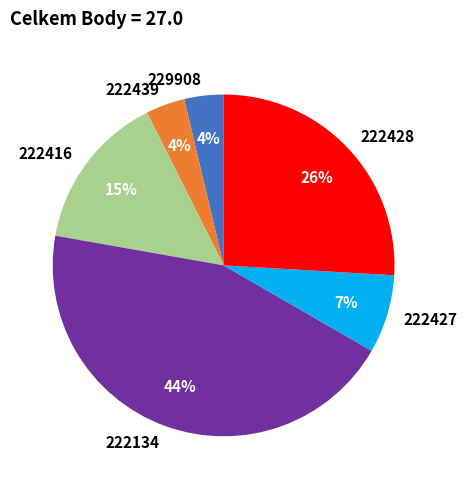

What is the largest slice in the pie chart?

222134